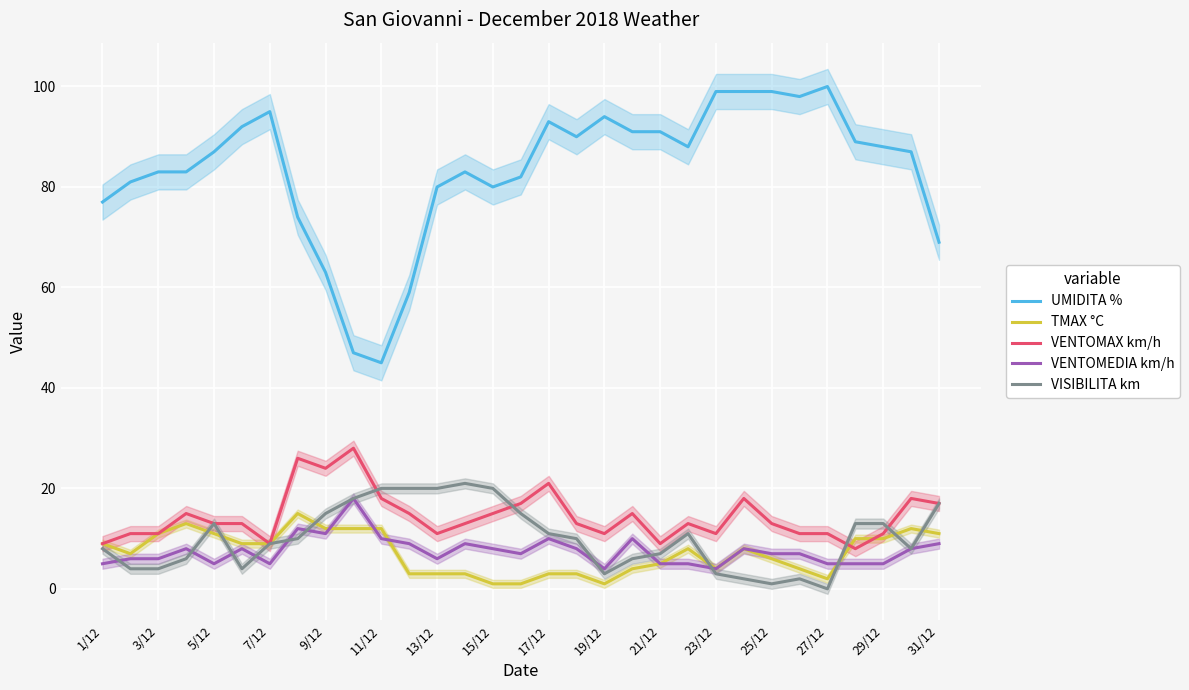

True or false: UMIDITA % and VISIBILITA km cross at least once.

False